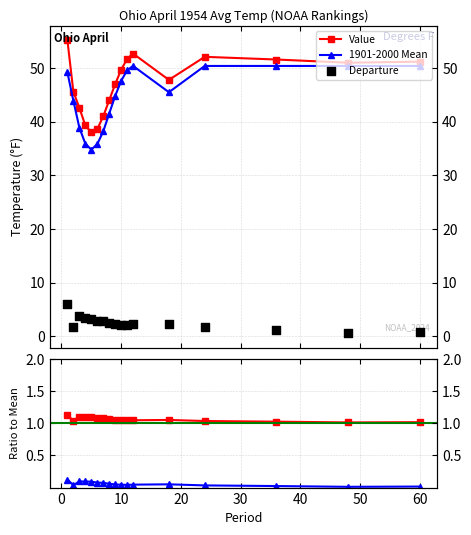

At which category is the sum across all series the highest?

1